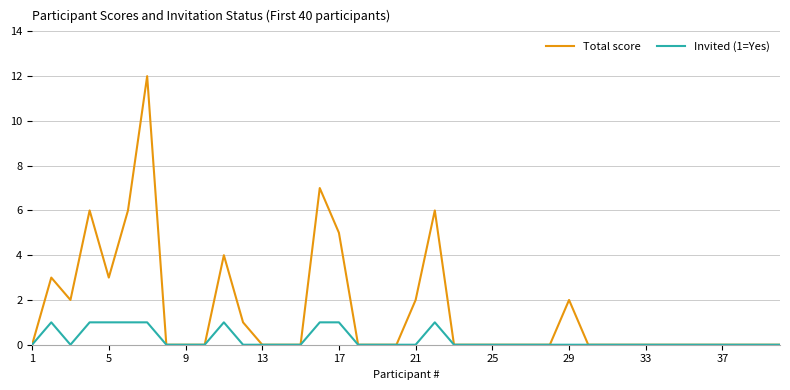

Reading left to right, what are all the values shown in this chart?

Total score: 0	3	2	6	3	6	12	0	0	0	4	1	0	0	0	7	5	0	0	0	2	6	0	0	0	0	0	0	2	0	0	0	0	0	0	0	0	0	0	0
Invited (1=Yes): 0	1	0	1	1	1	1	0	0	0	1	0	0	0	0	1	1	0	0	0	0	1	0	0	0	0	0	0	0	0	0	0	0	0	0	0	0	0	0	0